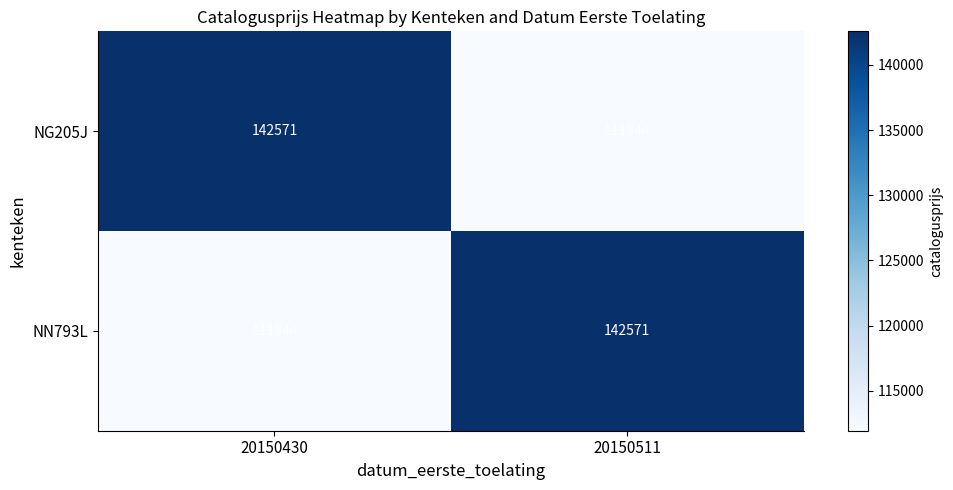

Reading right to left, extract all data points from this chart.

NG205J: 111944	142571
NN793L: 142571	111944